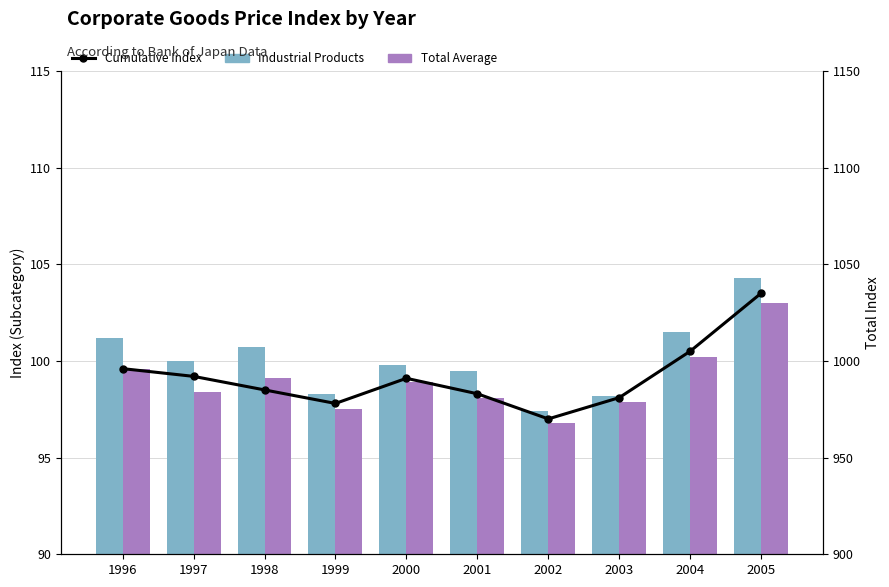

At which label does Industrial Products first exceed 100?

1996